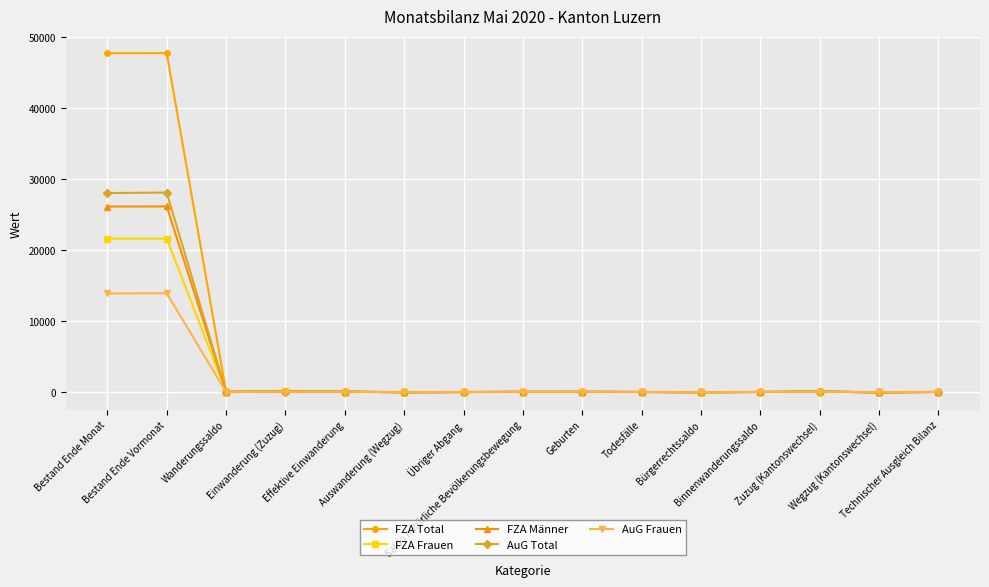

Which series ends up on top after the final intersection of FZA Total and AuG Frauen?

AuG Frauen